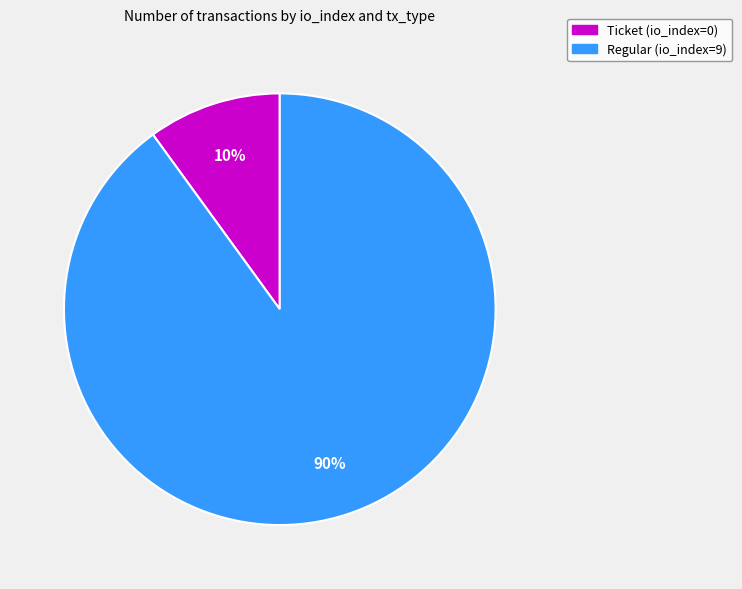

What is the smallest slice in the pie chart?

Ticket (io_index=0)